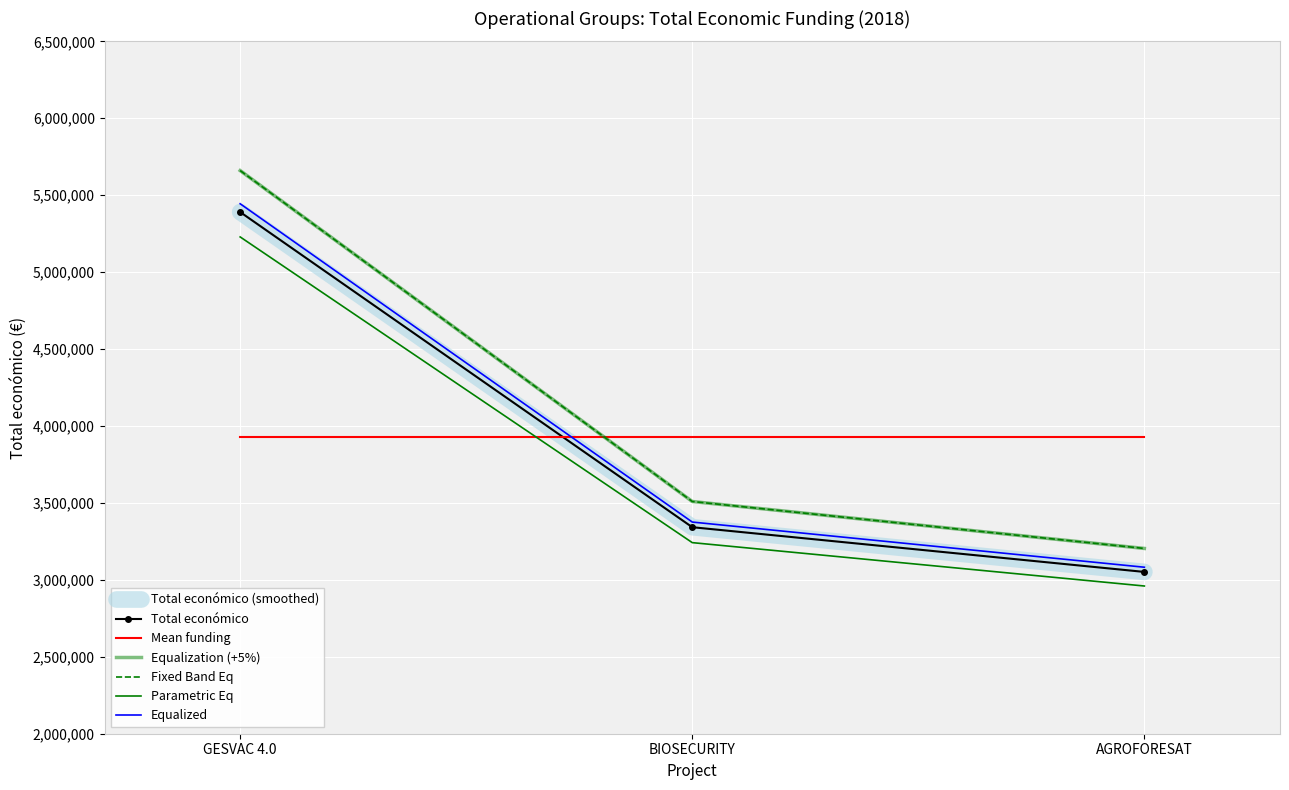

Reading left to right, list all the values displayed in this chart.

GESVAC 4.0=5390598	BIOSECURITY=3342252	AGROFORESAT=3051573